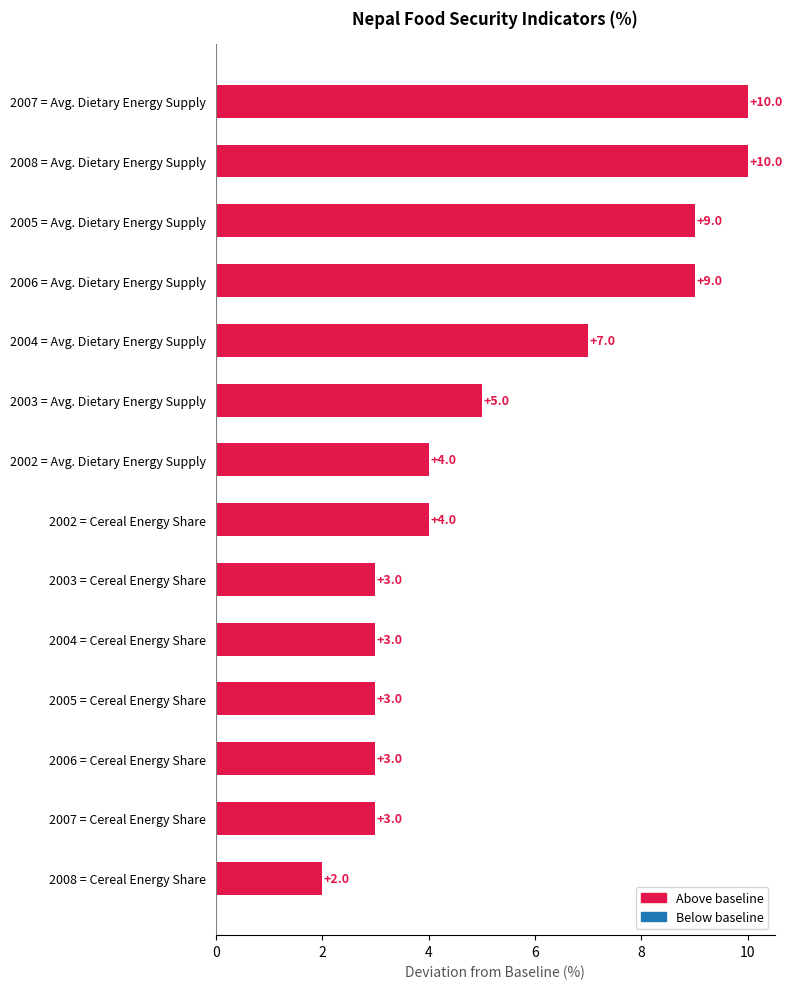

What is the label of the 6th bar from the top?

2003 = Avg. Dietary Energy Supply